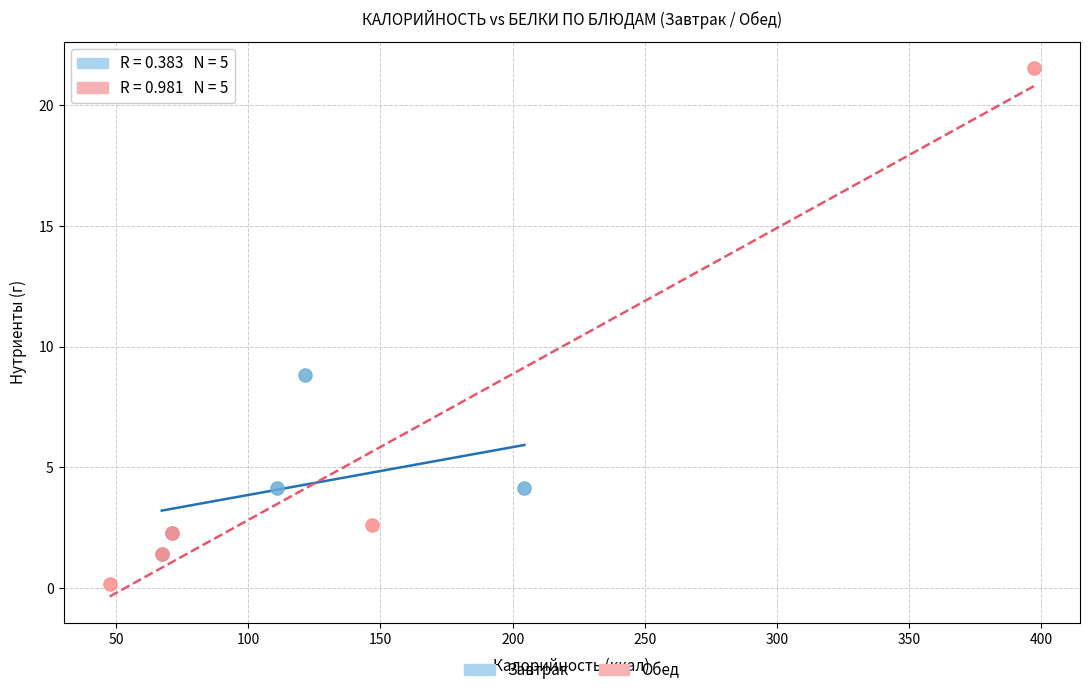

Which series reaches the maximum Y coordinate?

Обед